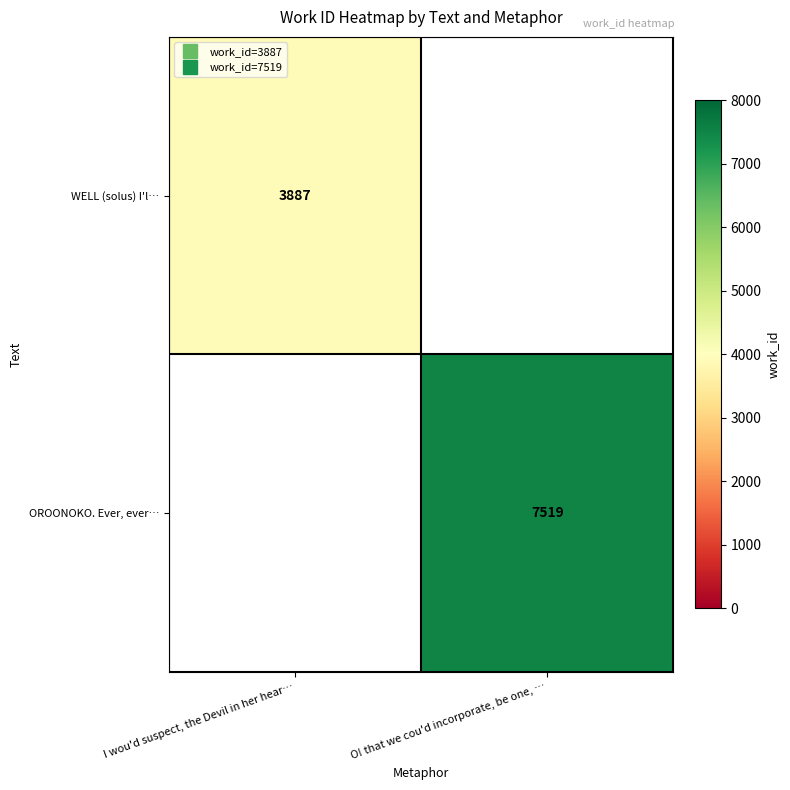

Rank the series at I wou'd suspect, the Devil in her hear… from highest to lowest value.

WELL (solus) I'l…, OROONOKO. Ever, ever…